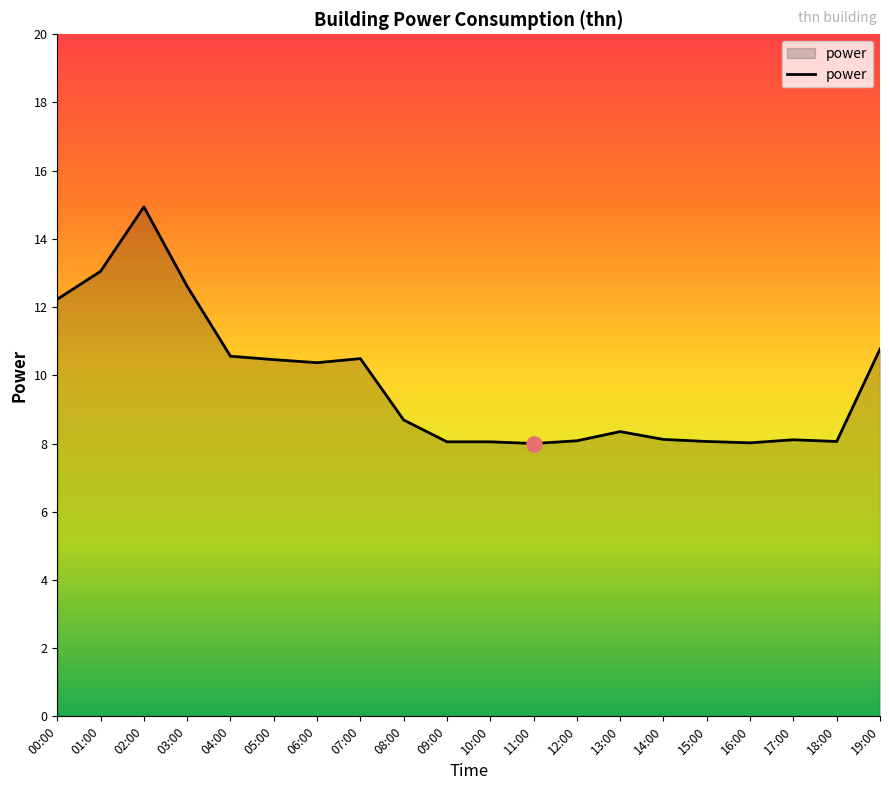

Which has a higher value, 05:00 or 16:00?

05:00